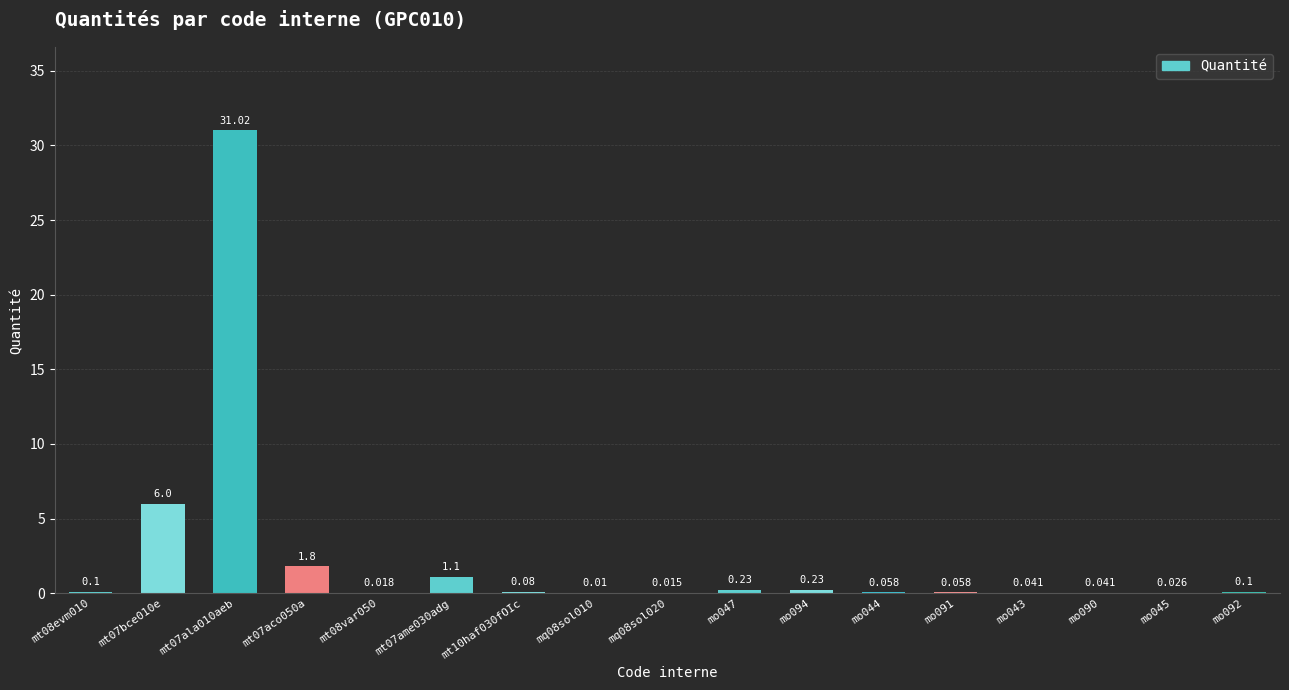

What is the change in value from mt07bce010e to mo092?

-5.9